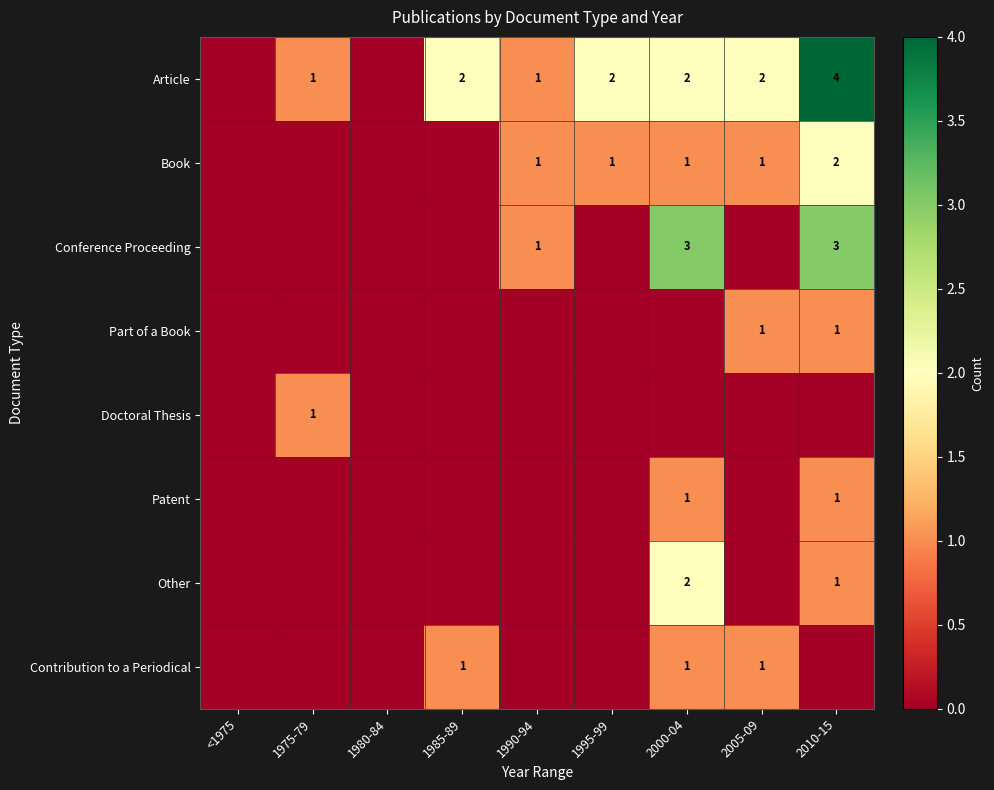

The Contribution to a Periodical series shows 1 at 2005-09. True or false?

True